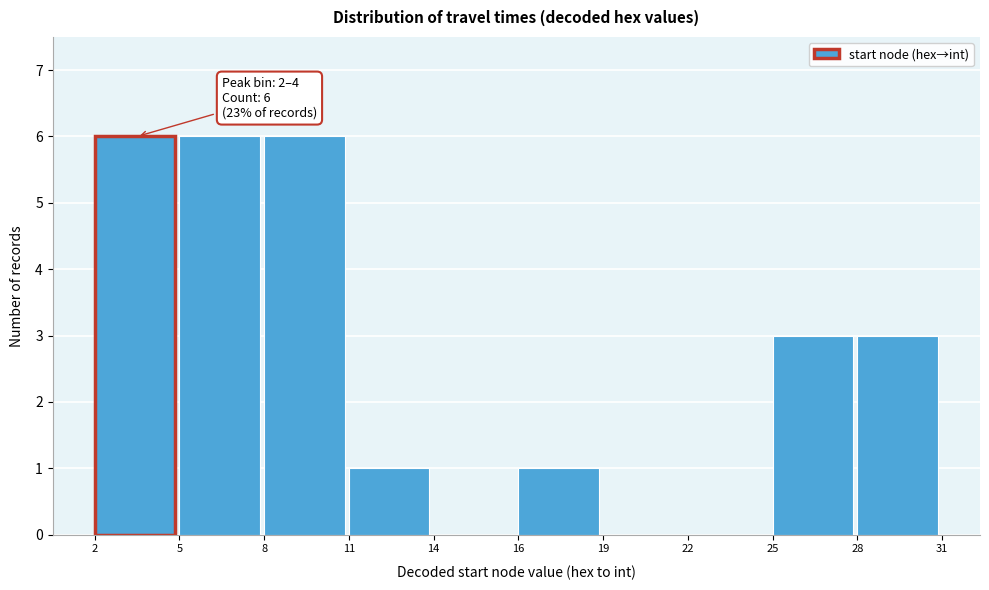

Reading right to left, list all the values displayed in this chart.

28=3	25=3	22=0	19=0	16=1	14=0	11=1	8=6	5=6	2=6